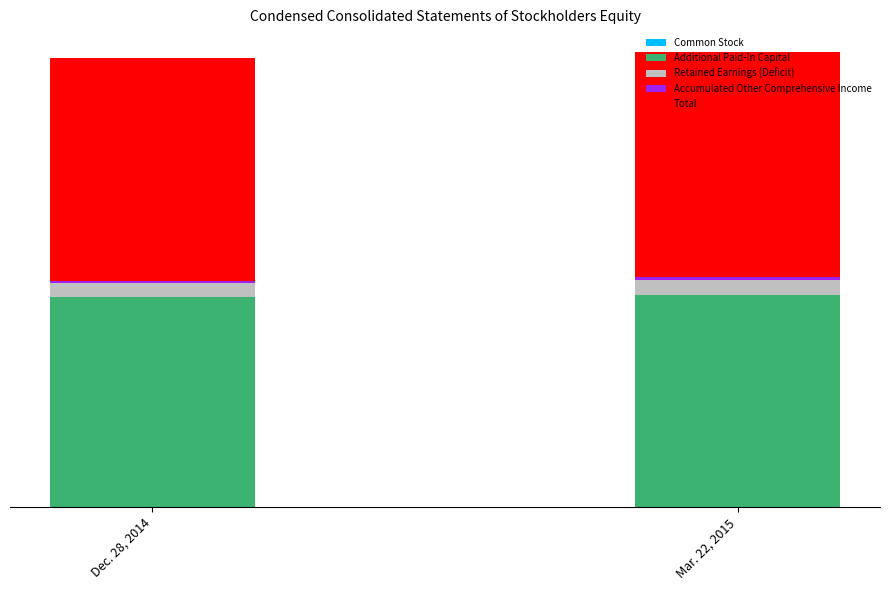

Which series has the largest total across all categories?

Total